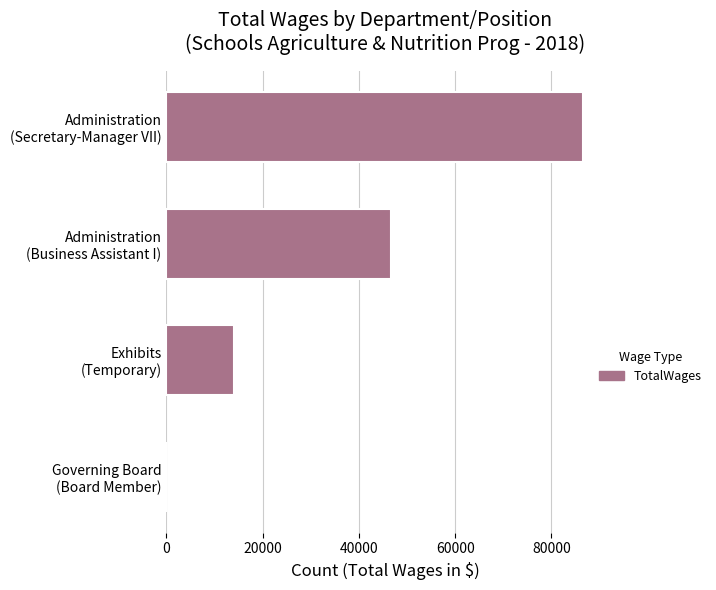

What is the greatest value displayed?

86562